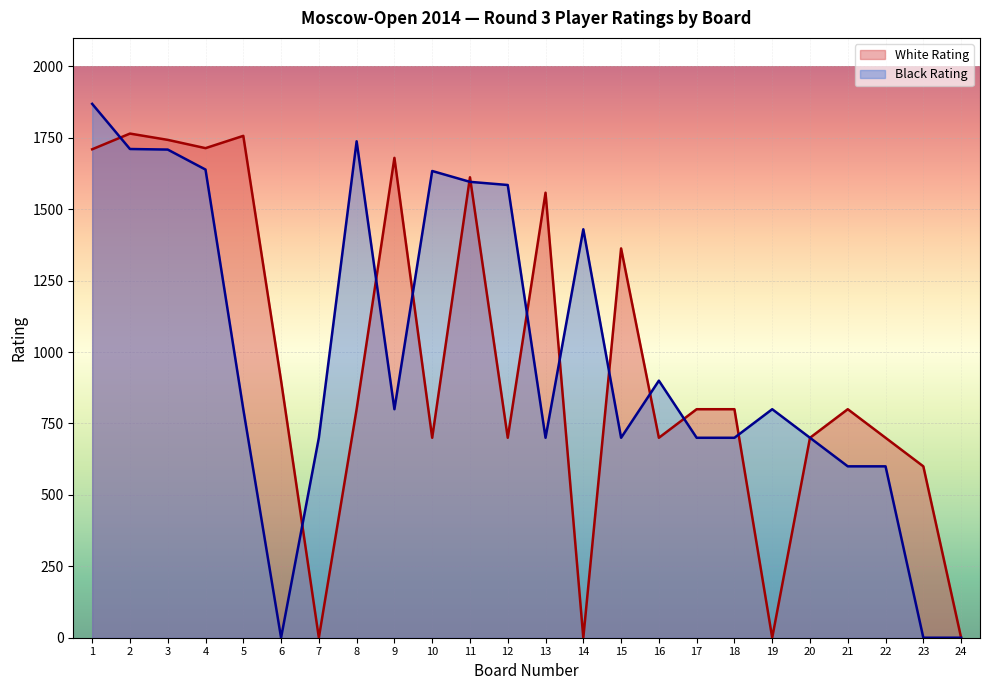

Is it true that Black Rating equals 1189 at 5?

False